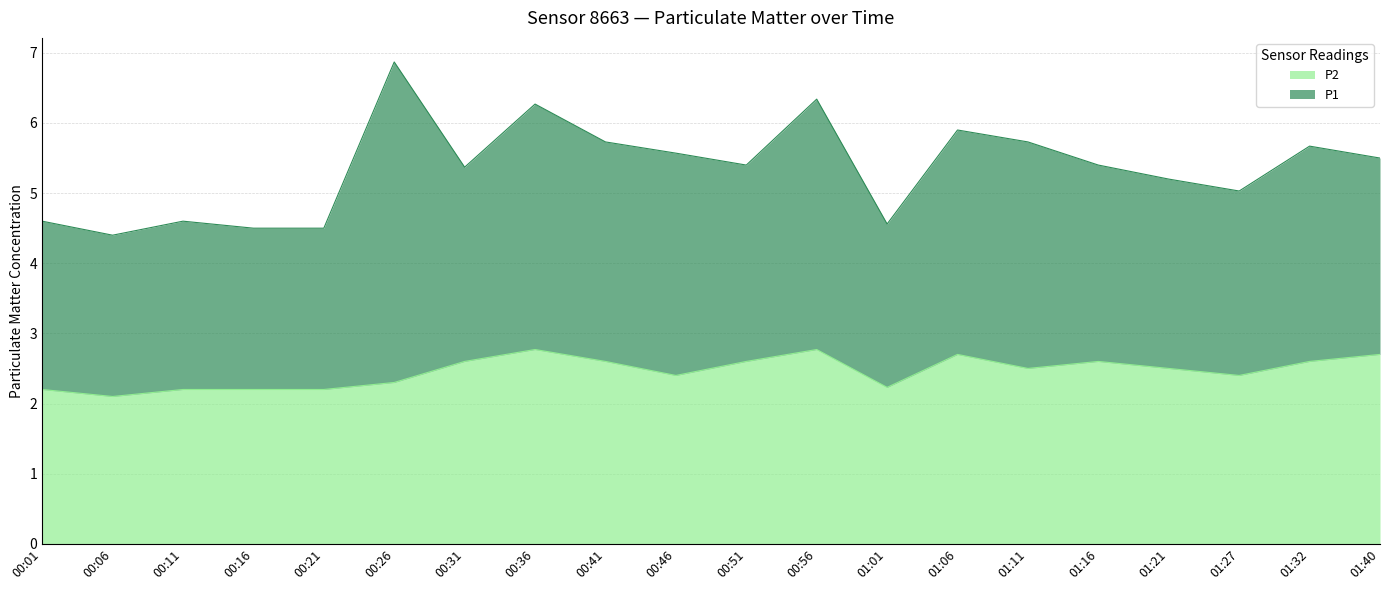

True or false: the data shows 2.5 at 01:11.

True